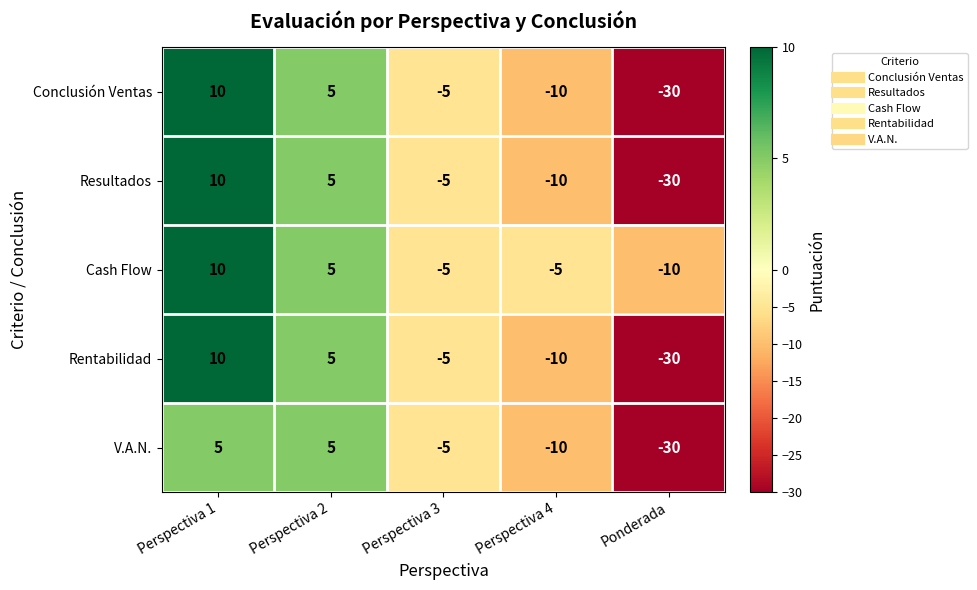

What is the difference between the second highest and second lowest values in the V.A.N. series?

15